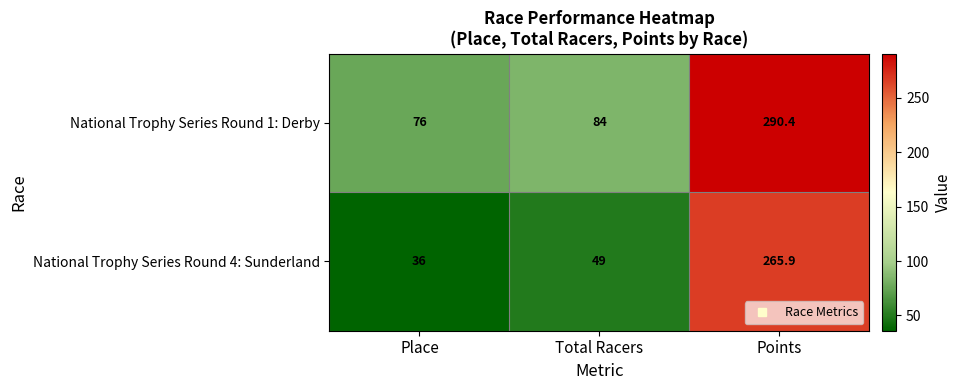

What is the lowest value of the National Trophy Series Round 4: Sunderland series?

36.0